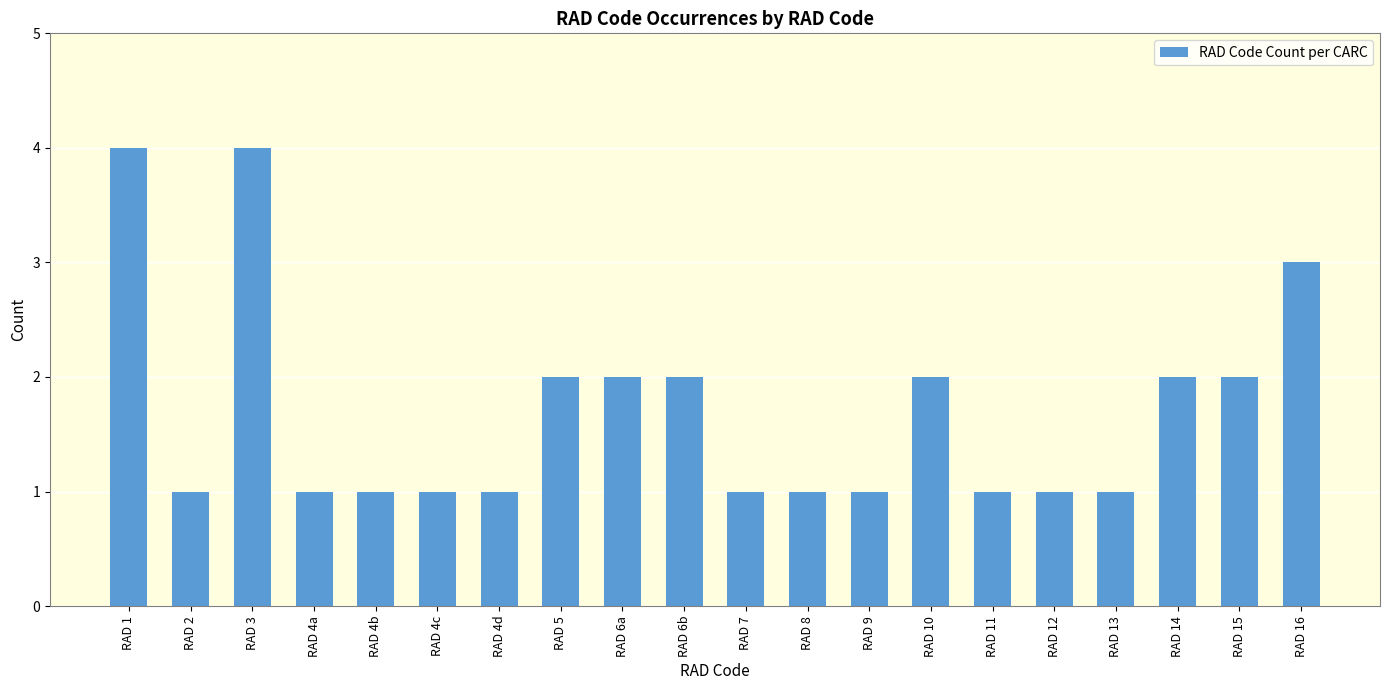

Is it true that the value at RAD 1 is 6?

False